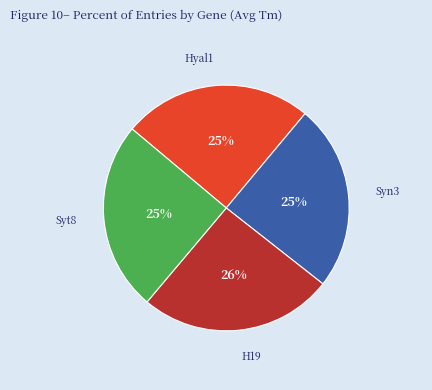

Count the number of slices in the pie.

4